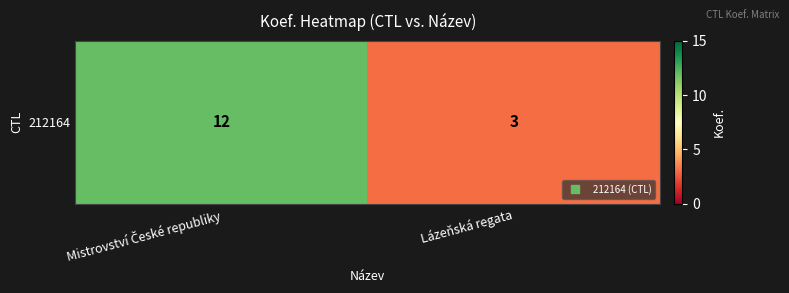

Approximately how many times larger is the value at Lázeňská regata compared to Mistrovství České republiky?

0.2